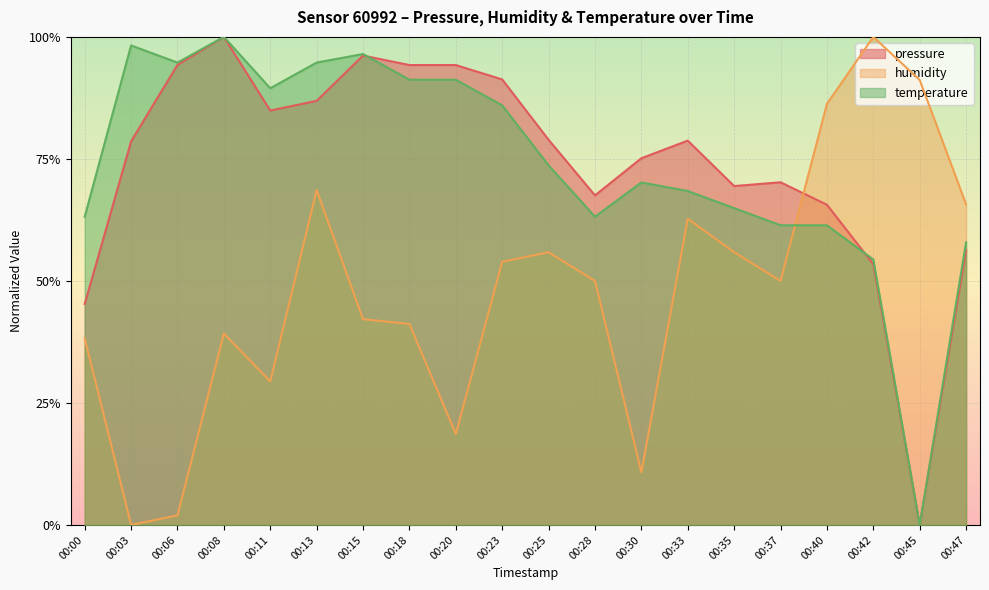

Between 00:20 and 00:37, which series saw the biggest shift?

humidity